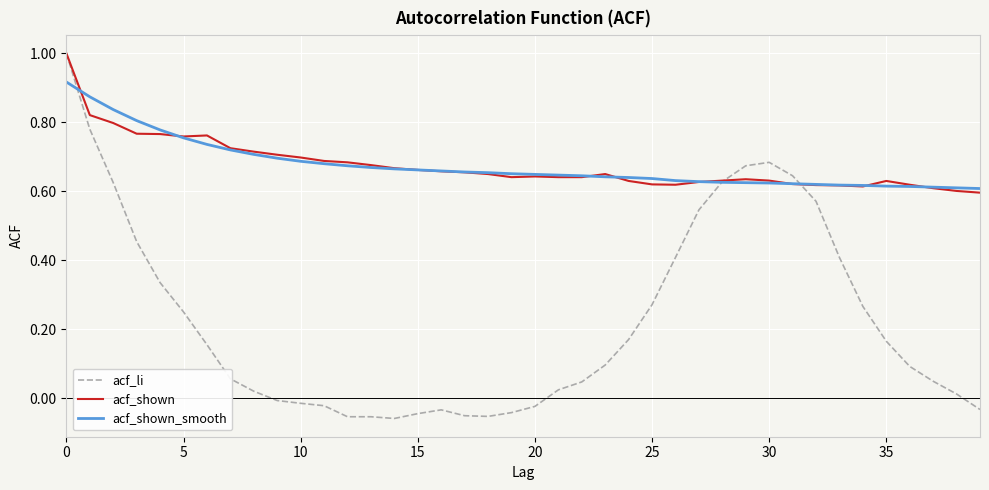

What is the highest value of the acf_shown series?

1.0